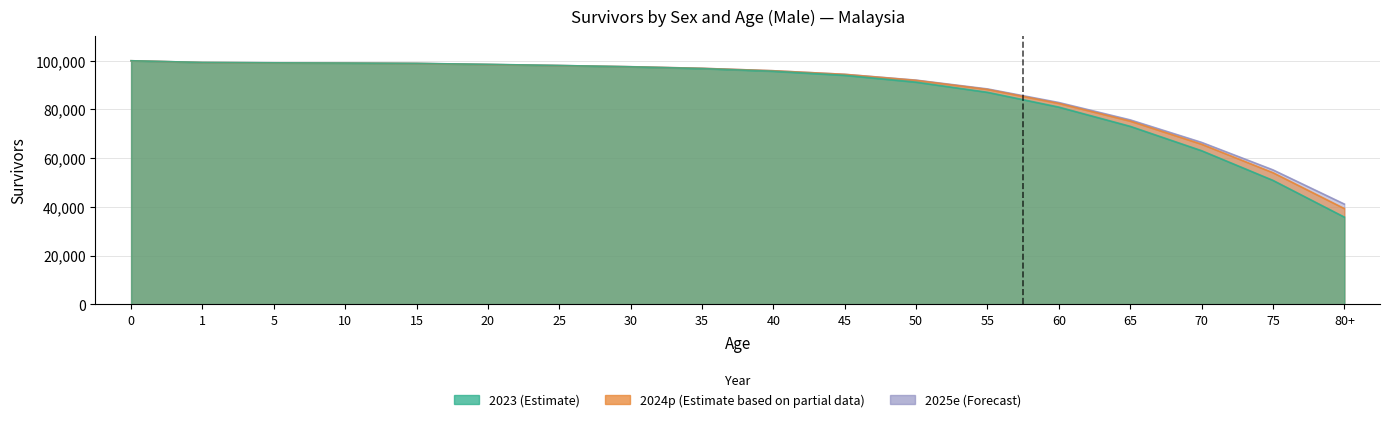

What is the difference between the Male_2023 values at 1 and 10?

249